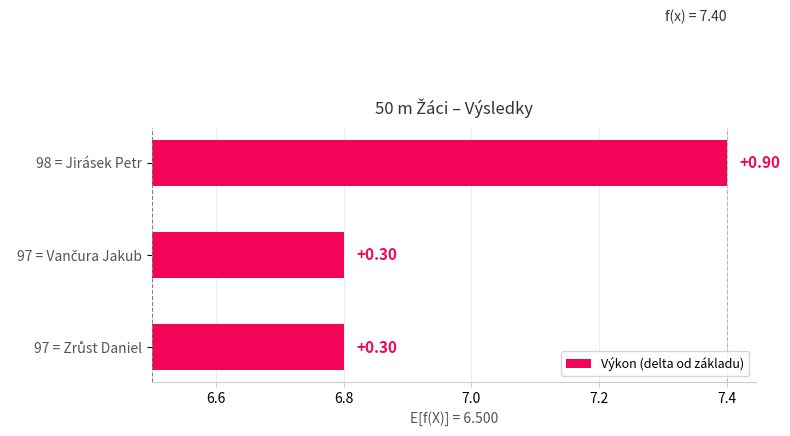

What is the greatest value displayed?

0.9